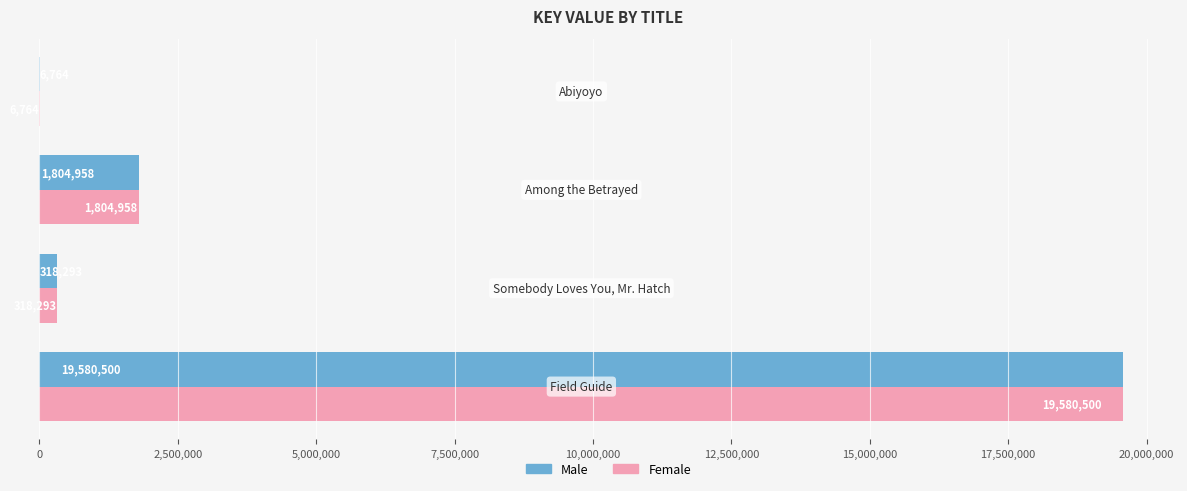

What is the maximum value for Male?

19580500